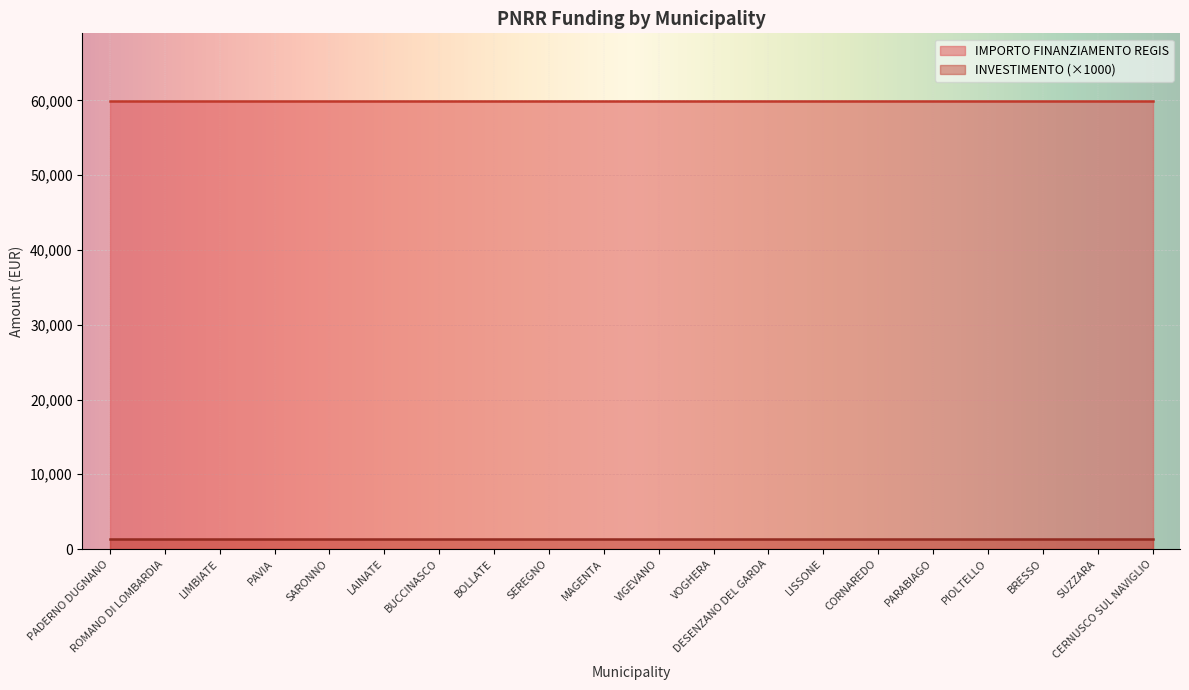

Where is INVESTIMENTO nearest to the value 1?

PADERNO DUGNANO